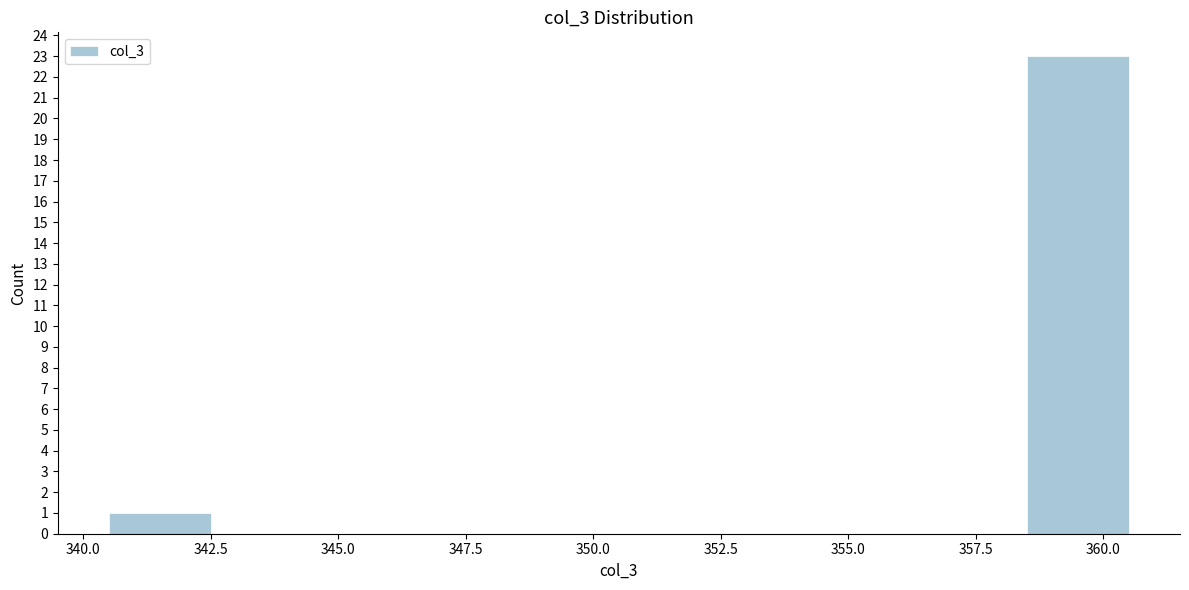

Reading left to right, transcribe this chart: for each bar, give the range it covers on the x-axis and its height. The values are not printed on the chart, so give them approximately, as read against the axis.

340.5 to 342.5: 1
342.5 to 344.5: 0
344.5 to 346.5: 0
346.5 to 348.5: 0
348.5 to 350.5: 0
350.5 to 352.5: 0
352.5 to 354.5: 0
354.5 to 356.5: 0
356.5 to 358.5: 0
358.5 to 360.5: 23